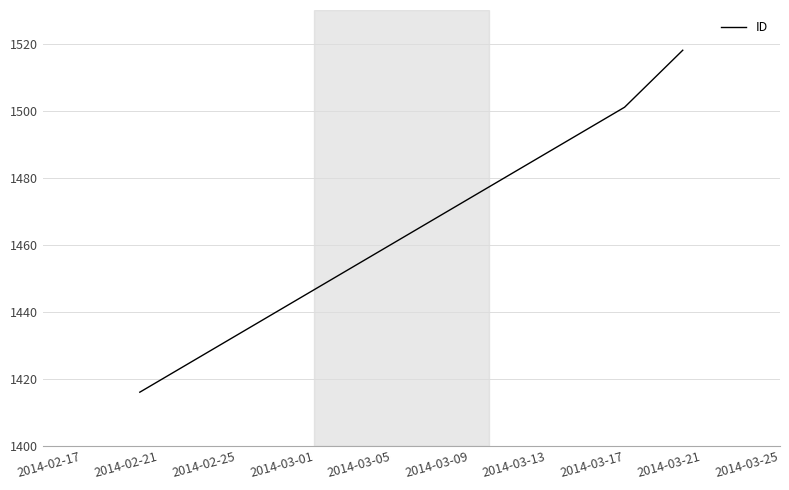

What is the smallest value displayed?

1416